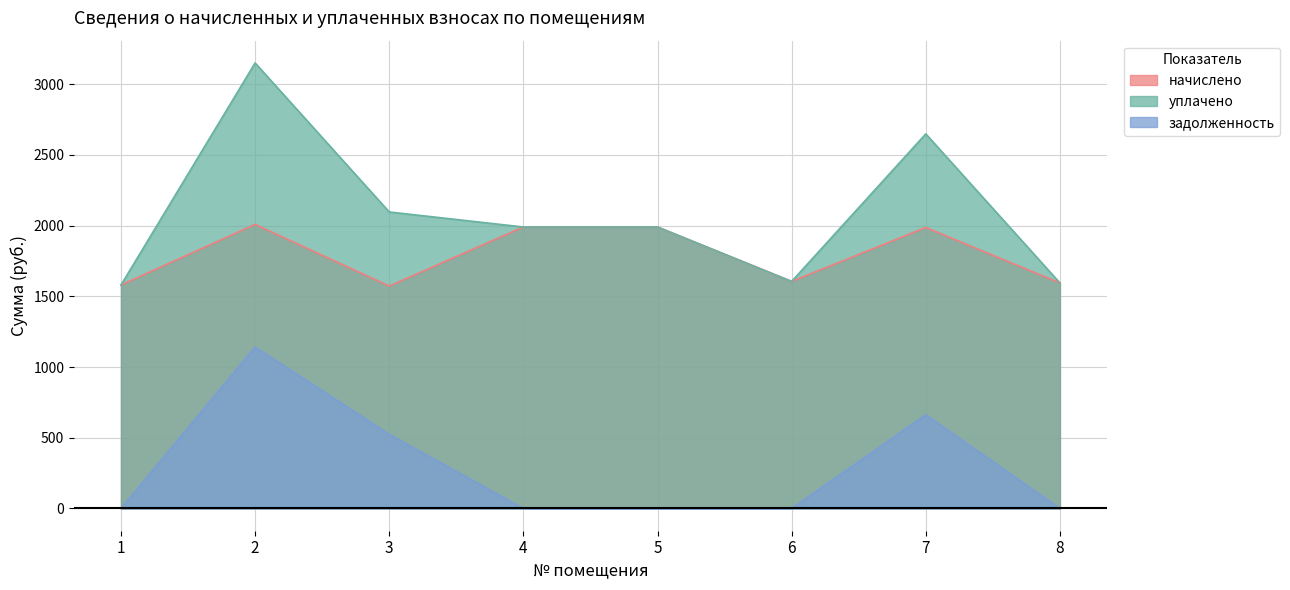

What is the difference between the second highest and second lowest values in the уплачено series?

1054.6